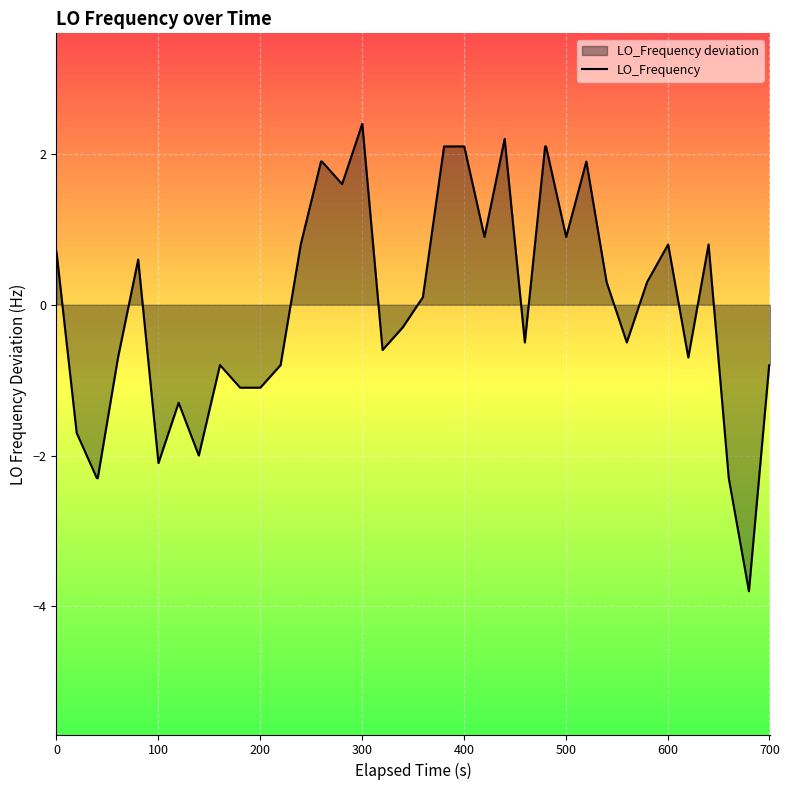

Reading right to left, transcribe all the data shown in this chart.

-0.8	-0.8	-3.8	-2.3	0.8	-0.7	0.8	0.3	-0.5	0.3	1.9	0.9	2.1	2.1	-0.5	2.2	0.9	2.1	2.1	0.1	-0.3	-0.6	2.4	1.6	1.9	1.9	0.8	-0.8	-1.1	-1.1	-0.8	-2.0	-1.3	-2.1	0.6	-0.7	-2.3	-2.3	-1.7	0.7